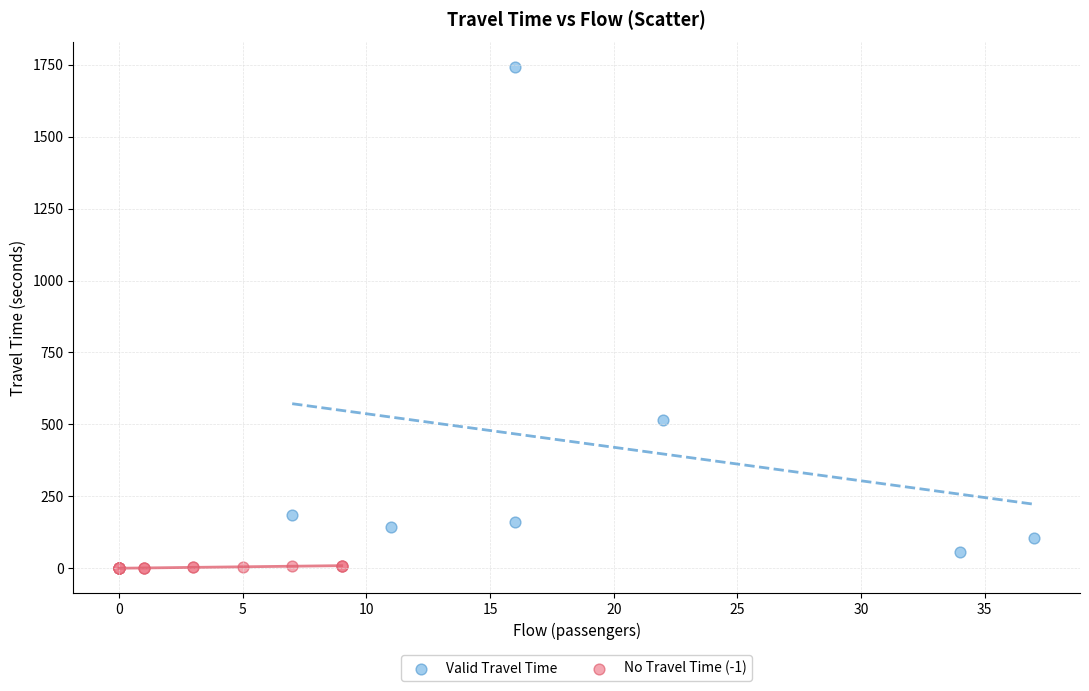

Which series has the largest Y range (max minus min)?

Valid Travel Time